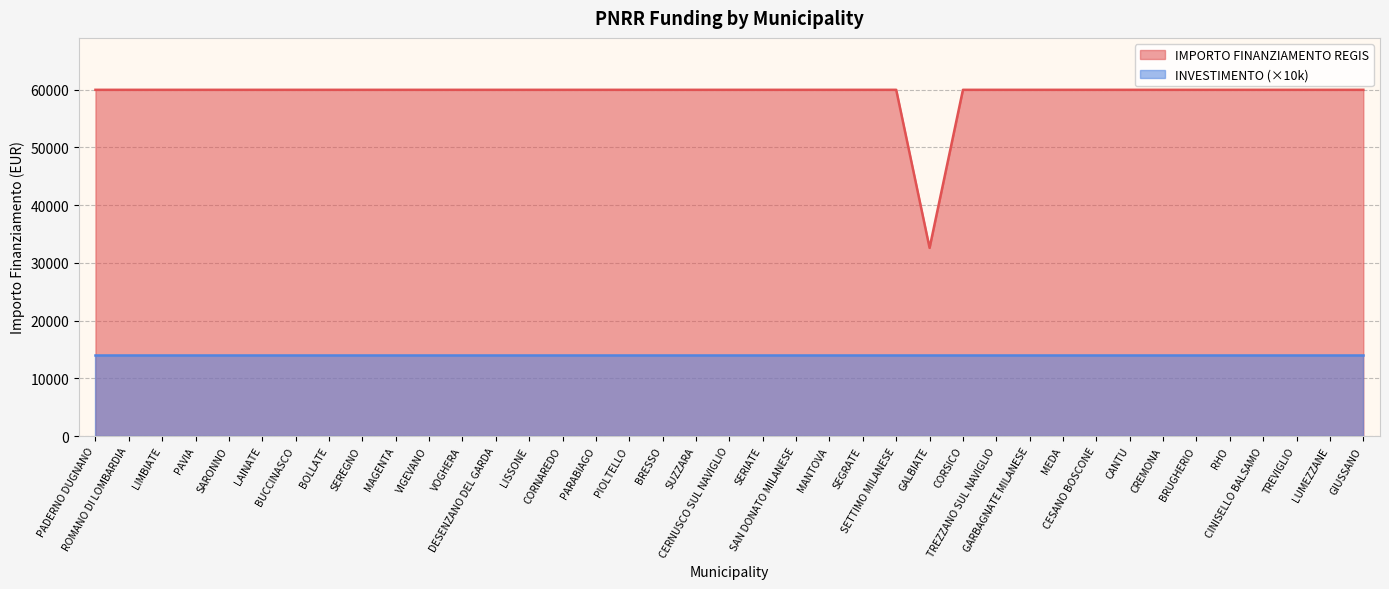

Read the value at BOLLATE.

59966